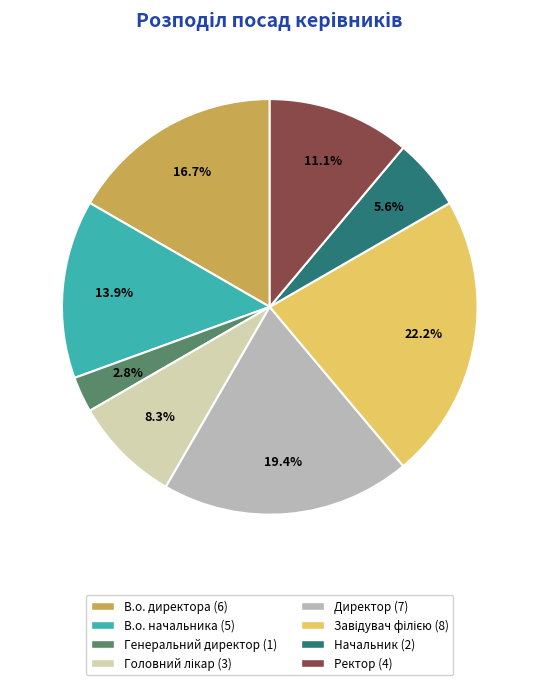

Is the sum of В.о. директора and В.о. начальника greater than half?

No